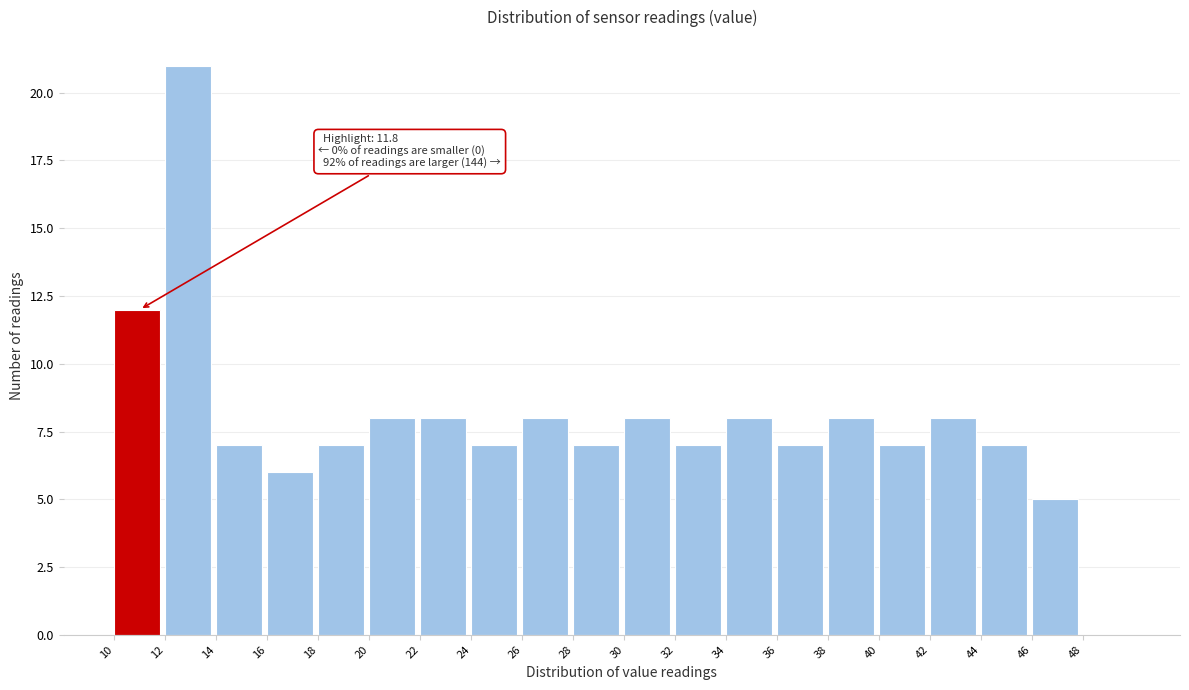

Which range on the x-axis has the tallest bar?

12 to 14